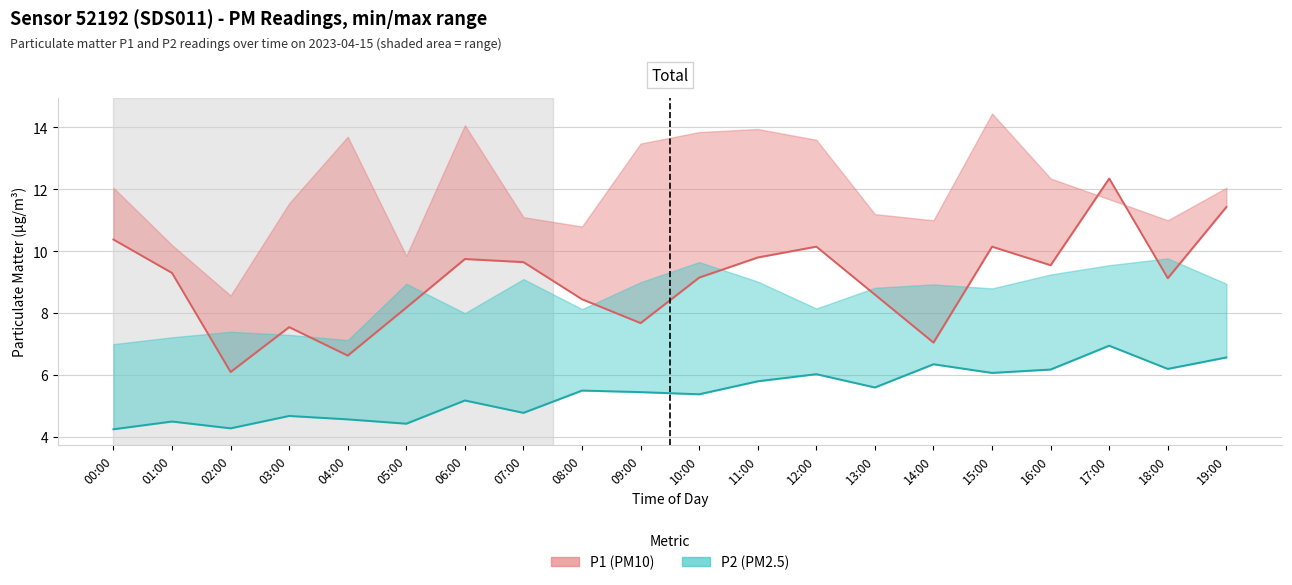

How many values in the P1 series are below 9?

8